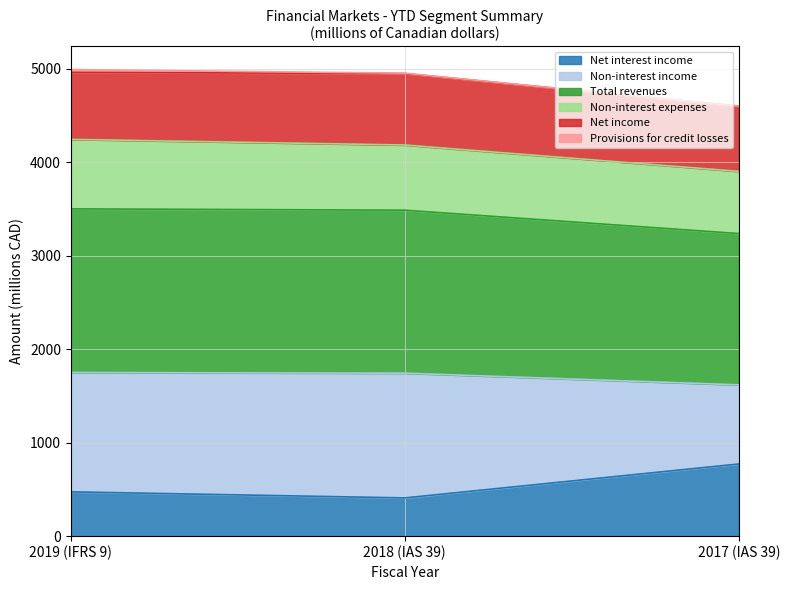

What is the label of the 2nd point from the right?

2018 (IAS 39)